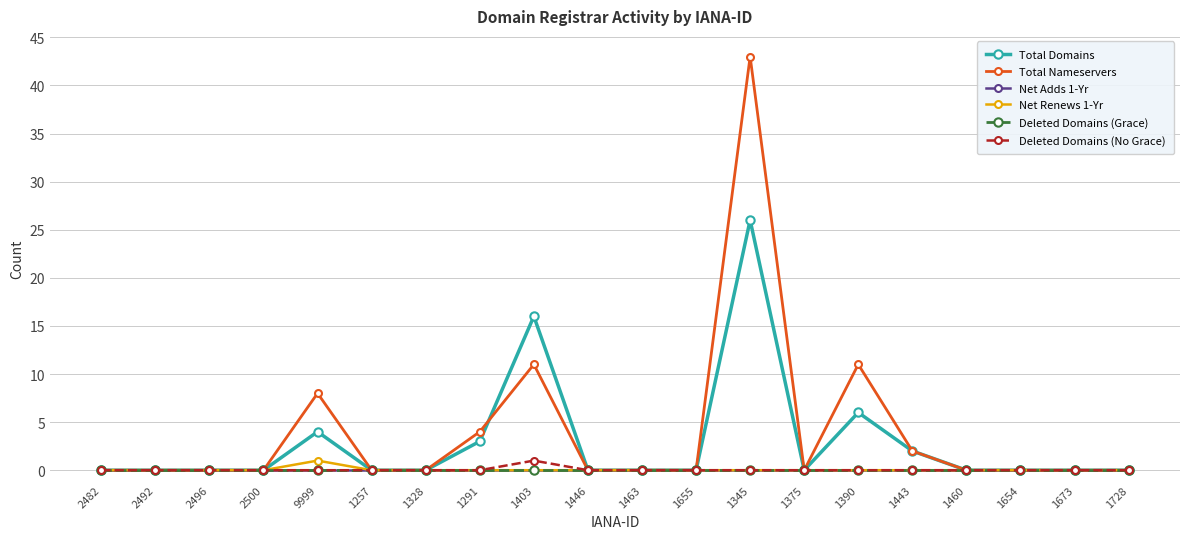

Is this an area chart (filled region under the line)?

No